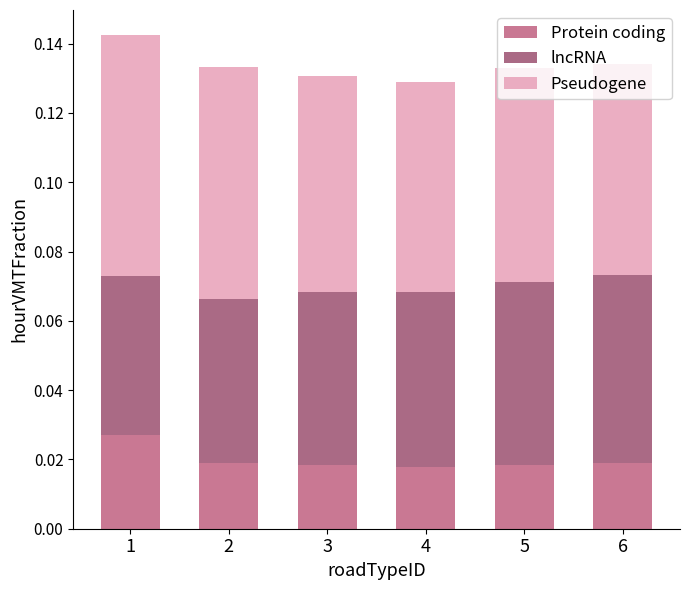

How many bars are there in total?

6